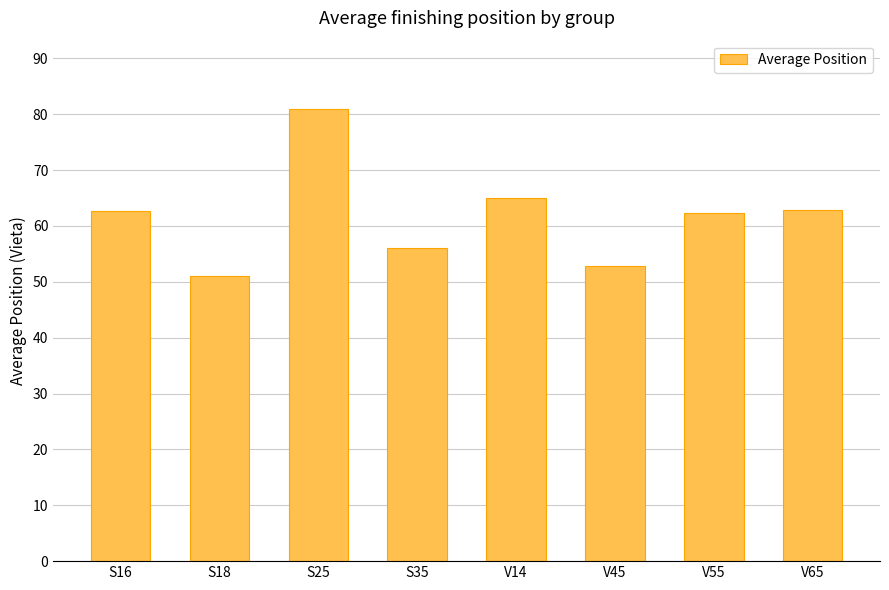

How many bars are there in total?

8